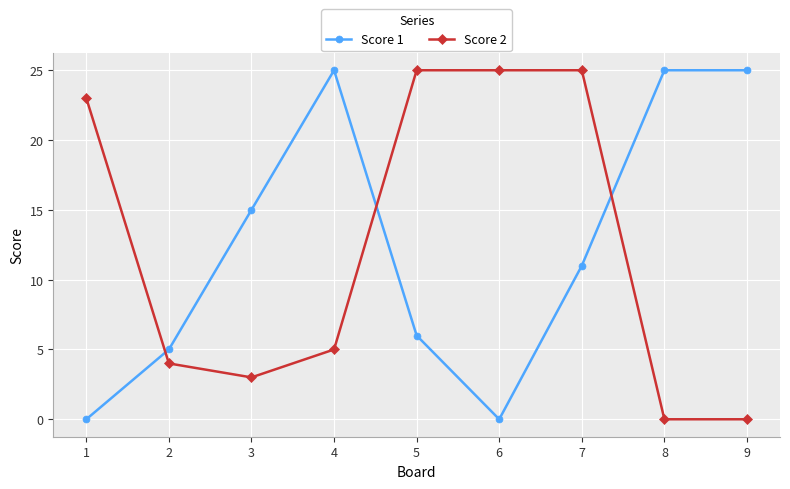

How many series are shown in this chart?

2